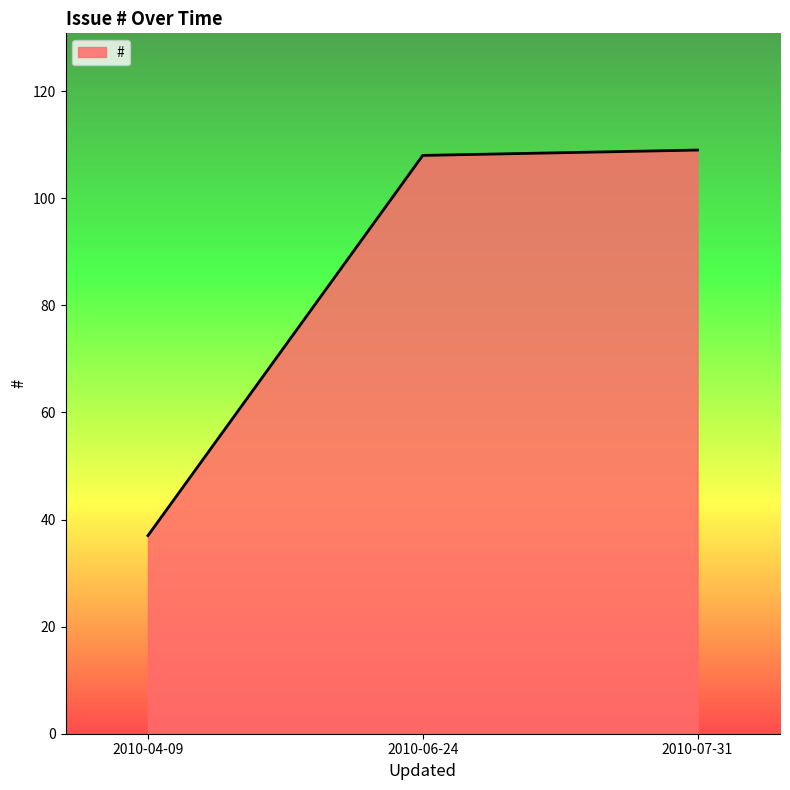

What is the minimum value shown in the chart?

37